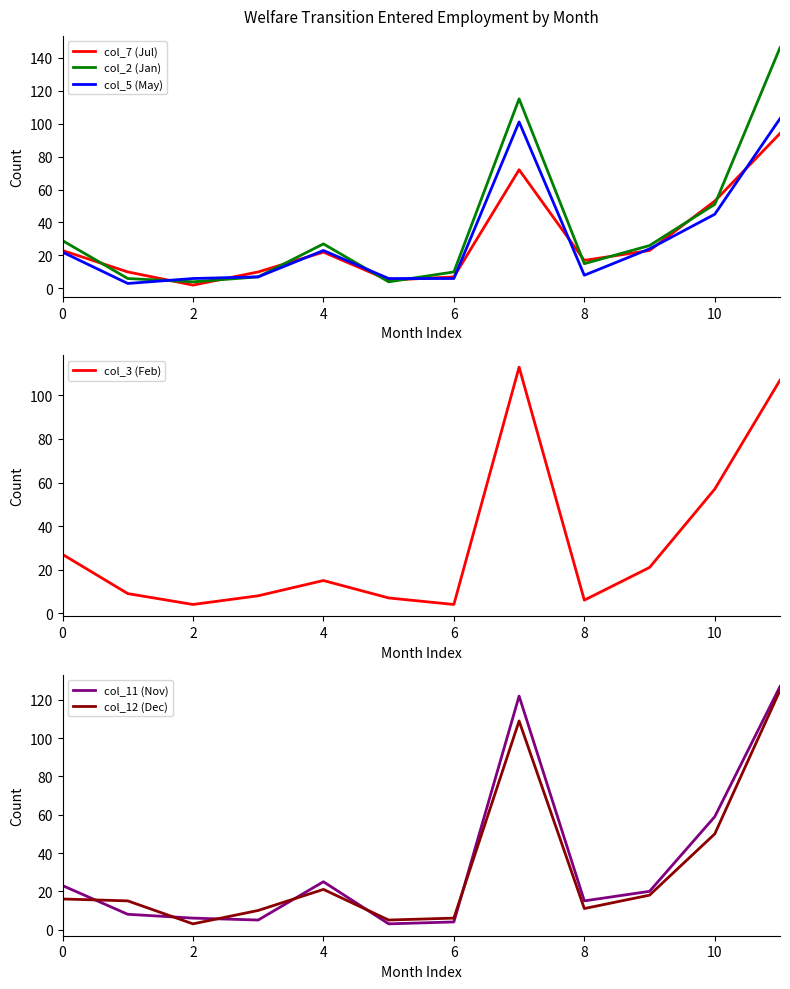

Is this an area chart (filled region under the line)?

No